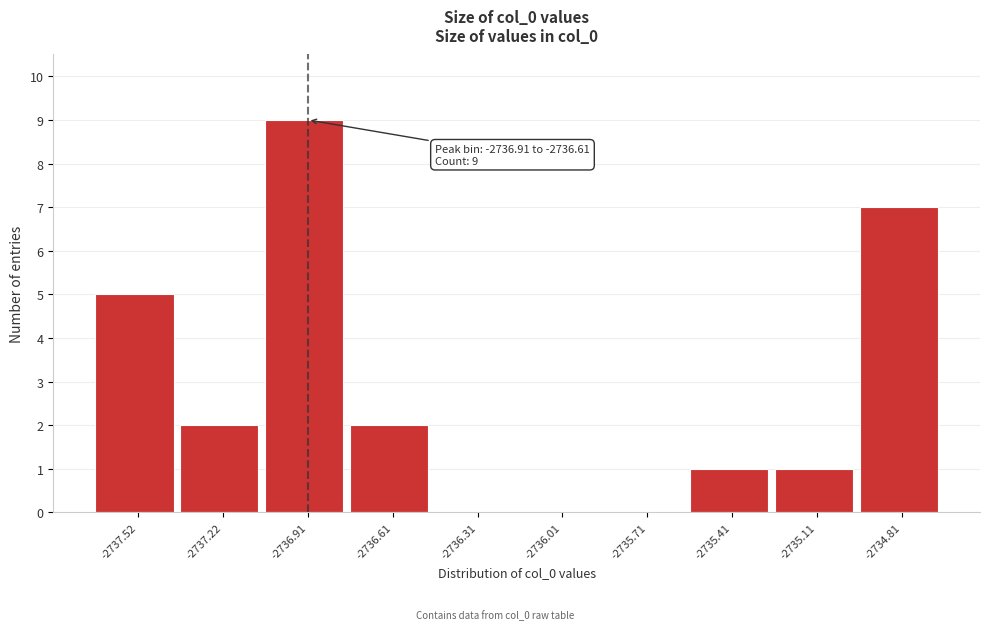

Reading left to right, transcribe all the data shown in this chart.

-2737.52=5	-2737.22=2	-2736.91=9	-2736.61=2	-2736.31=0	-2736.01=0	-2735.71=0	-2735.41=1	-2735.11=1	-2734.81=7